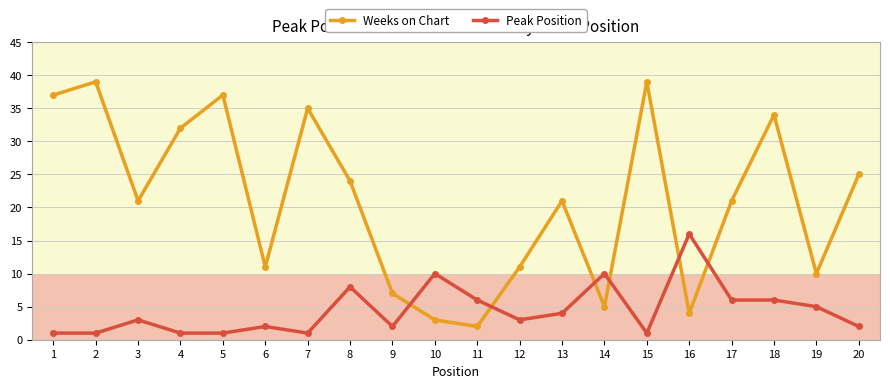

True or false: Weeks on Chart has a value of 20 at 1.

False